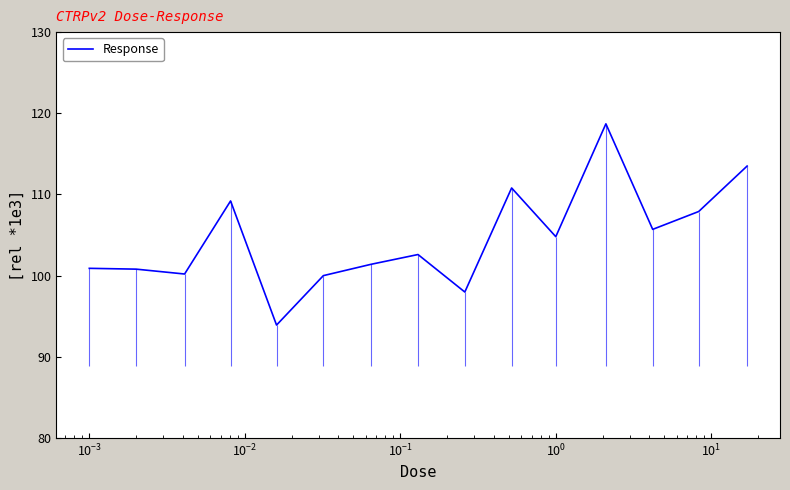

How many data points does each series have?

15